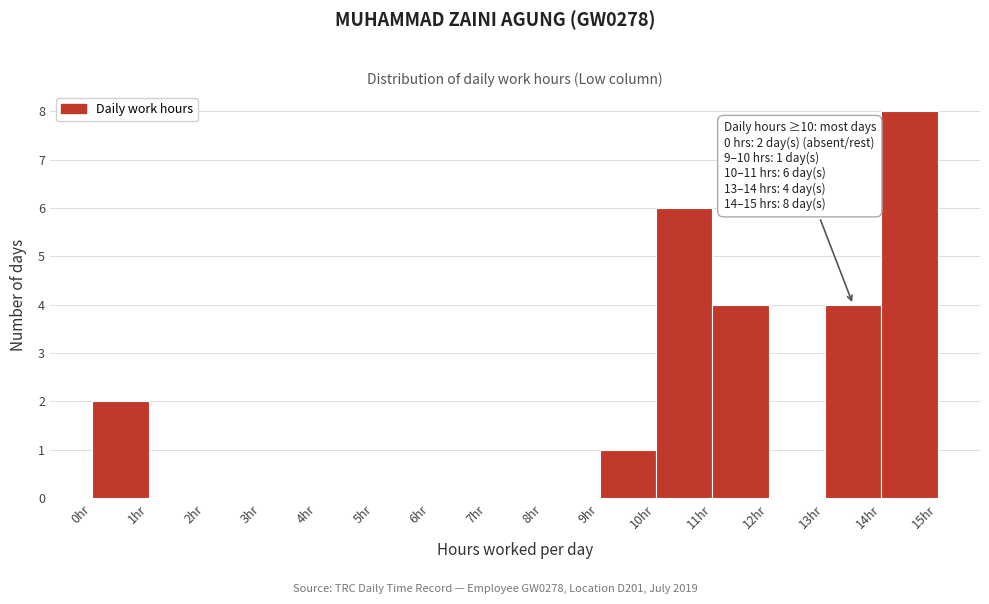

Over which range of the x-axis is the bar tallest?

14 to 15